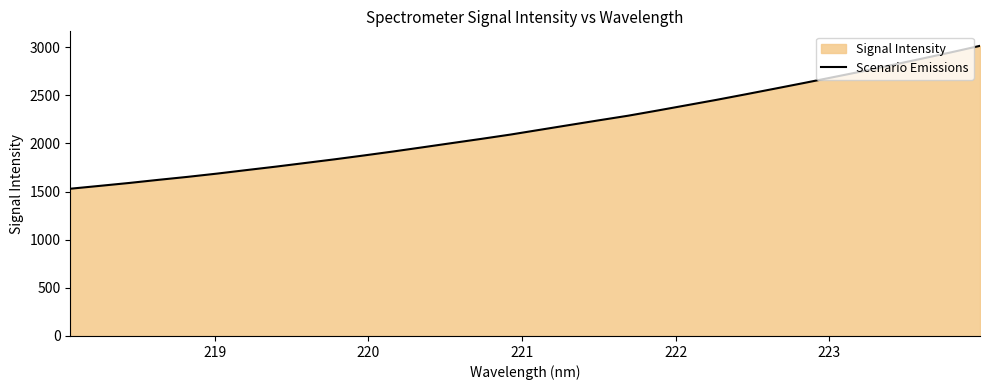

What is the greatest value displayed?

3012.6